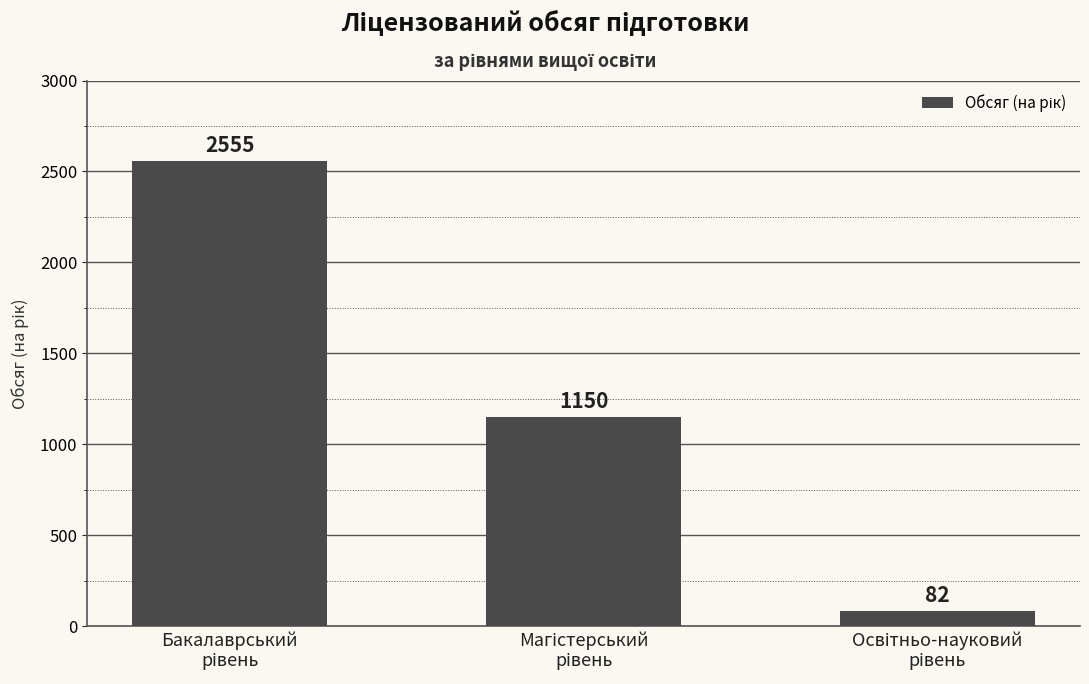

Reading left to right, transcribe all the data shown in this chart.

2555	1150	82